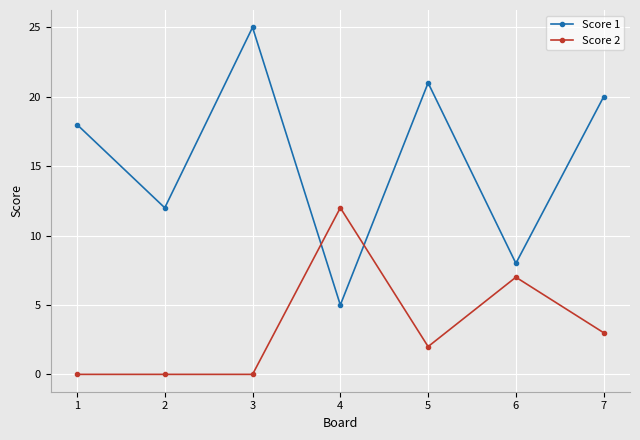

At which label does Score 2 first exceed 2?

4